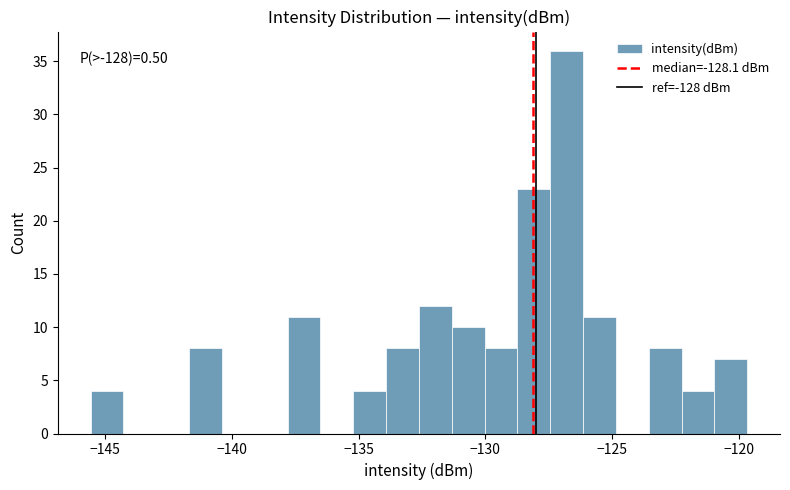

Read against the x-axis, roughly where is the centre of the tallest bar?

-127.0